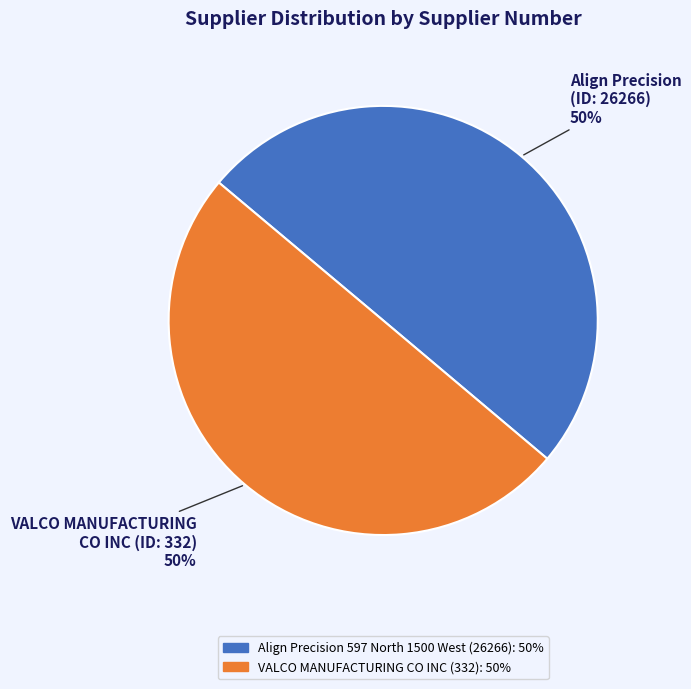

To the nearest percent, what percentage of the pie is Align Precision 597 North 1500 West (26266)?

50%